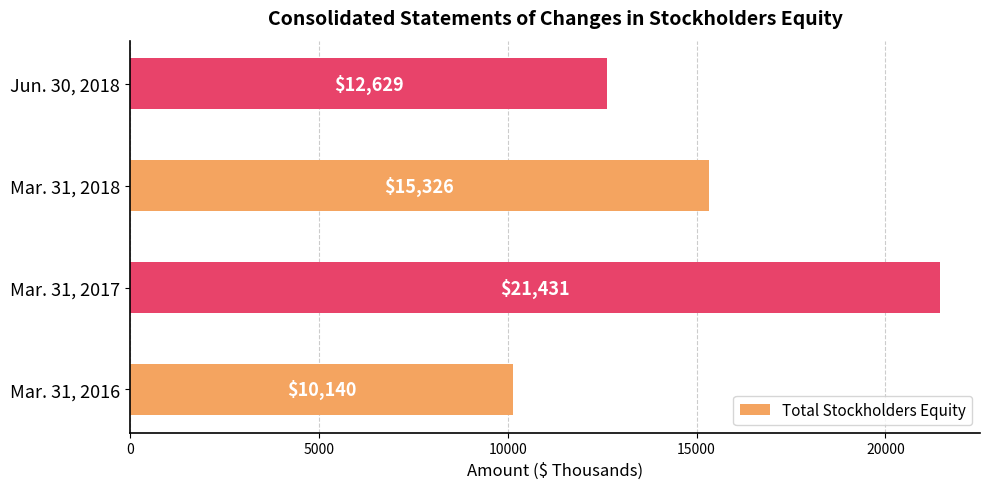

What is the average value?

14882